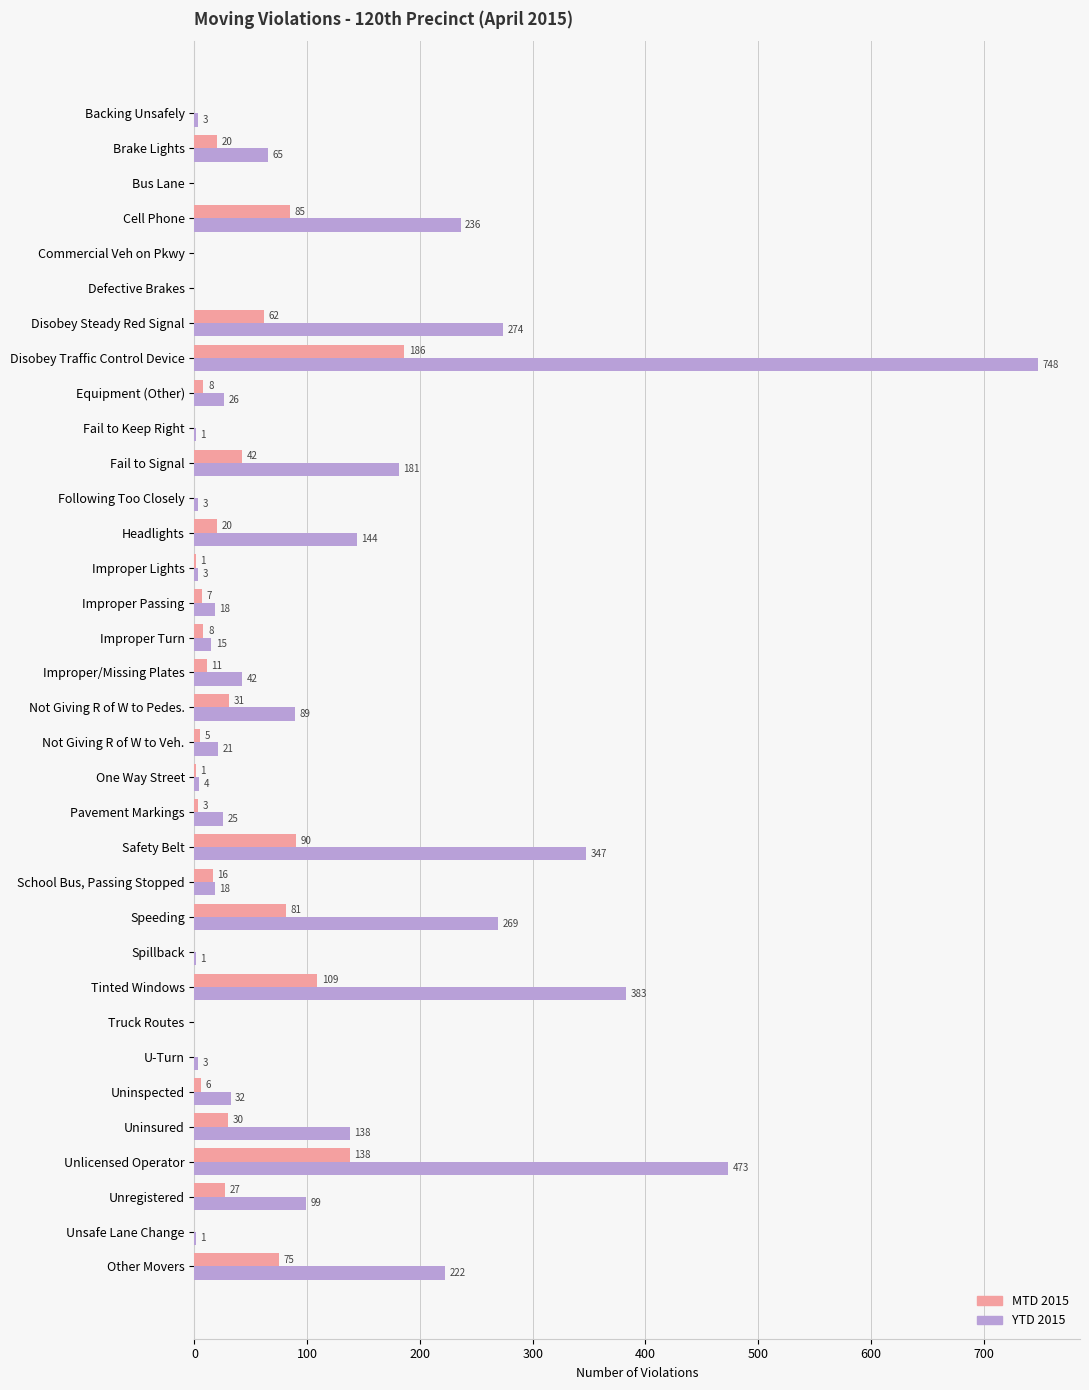

What is the sum of the YTD 2015 values at Disobey Steady Red Signal and Headlights?

418